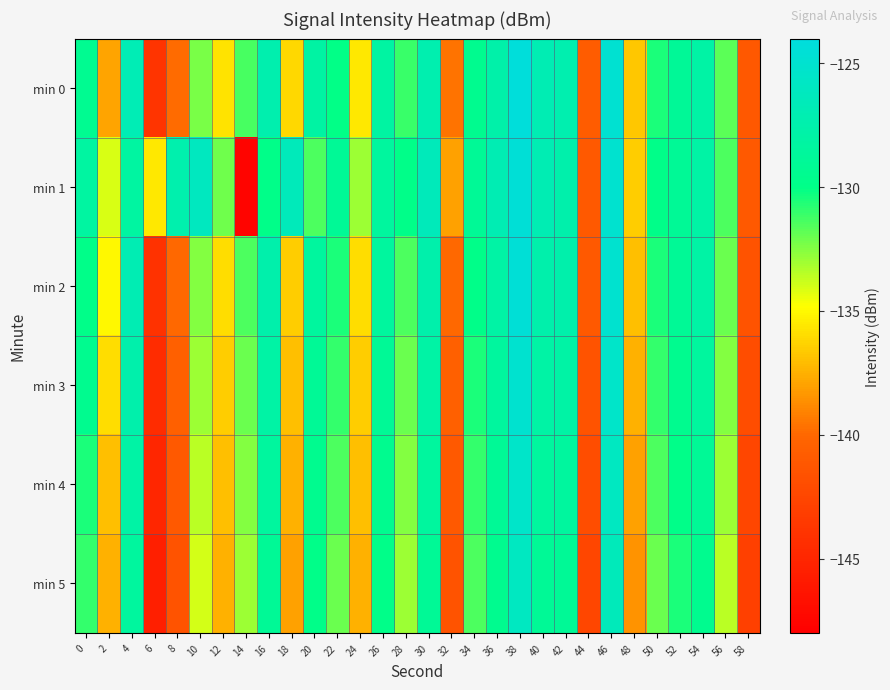

What is the minimum value shown in the chart?

-147.6